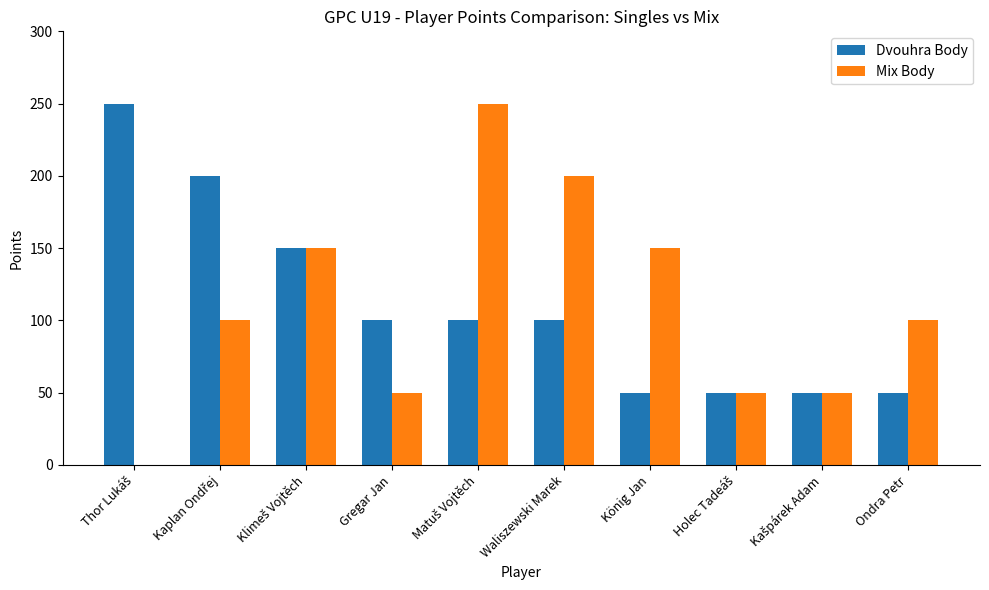

Which series has the widest spread of values?

Mix Body